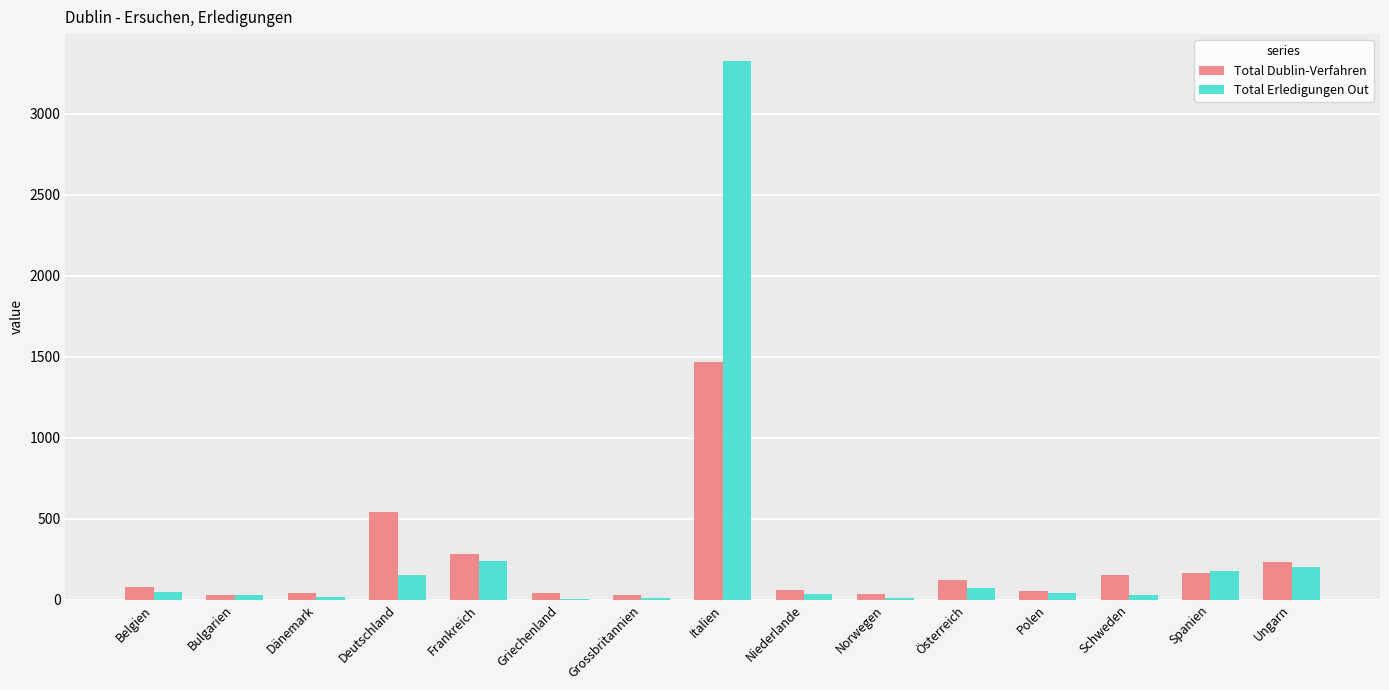

Is the value of Total Erledigungen Out at Niederlande greater than the value of Total Dublin-Verfahren at Belgien?

No